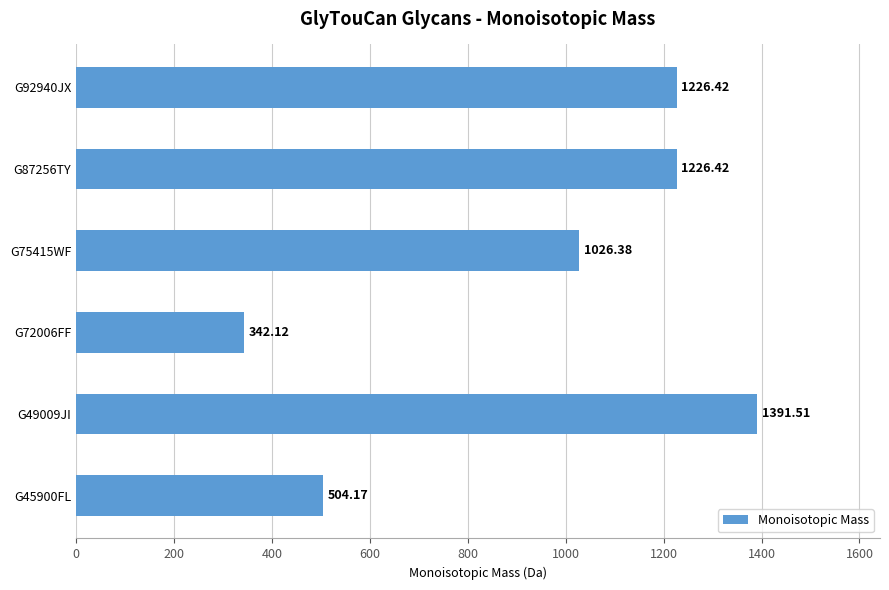

What is the ratio of the value at G87256TY to the value at G45900FL?

2.4